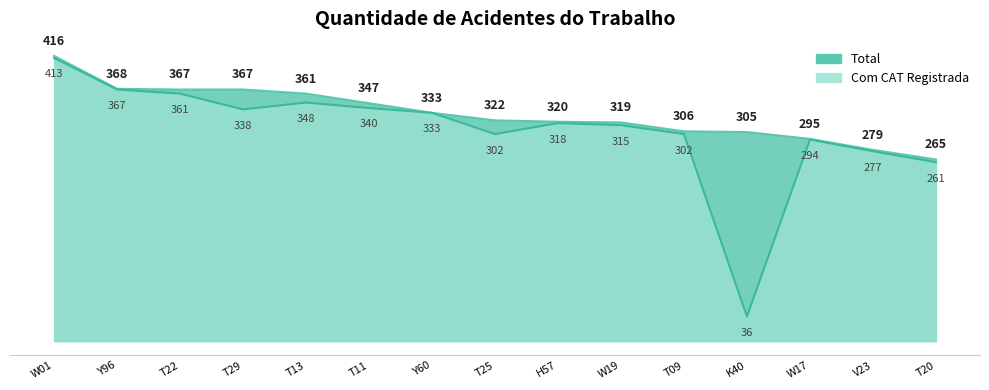

Is it true that Com CAT Registrada equals 315 at W19?

True